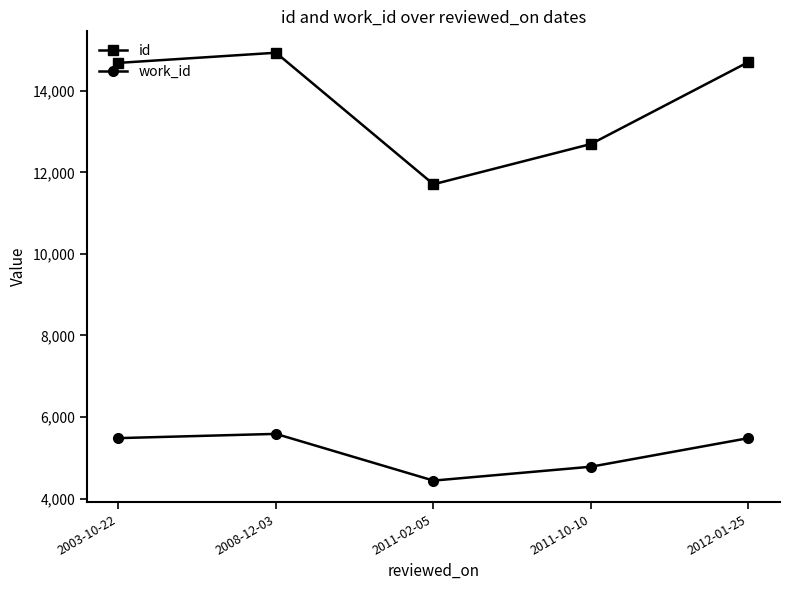

Which category has the lowest value in the work_id series?

2011-02-05